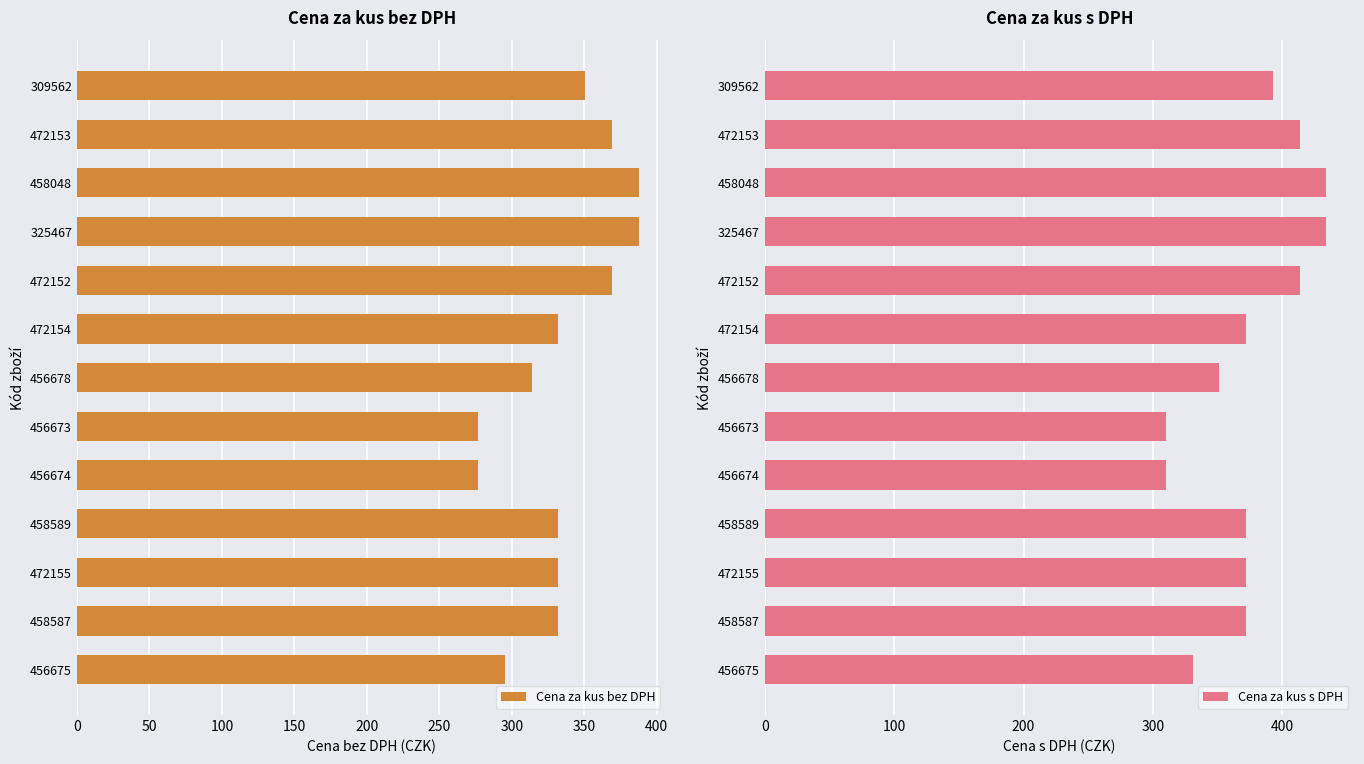

What is the approximate value of Cena za kus s DPH at 456678?

351.3